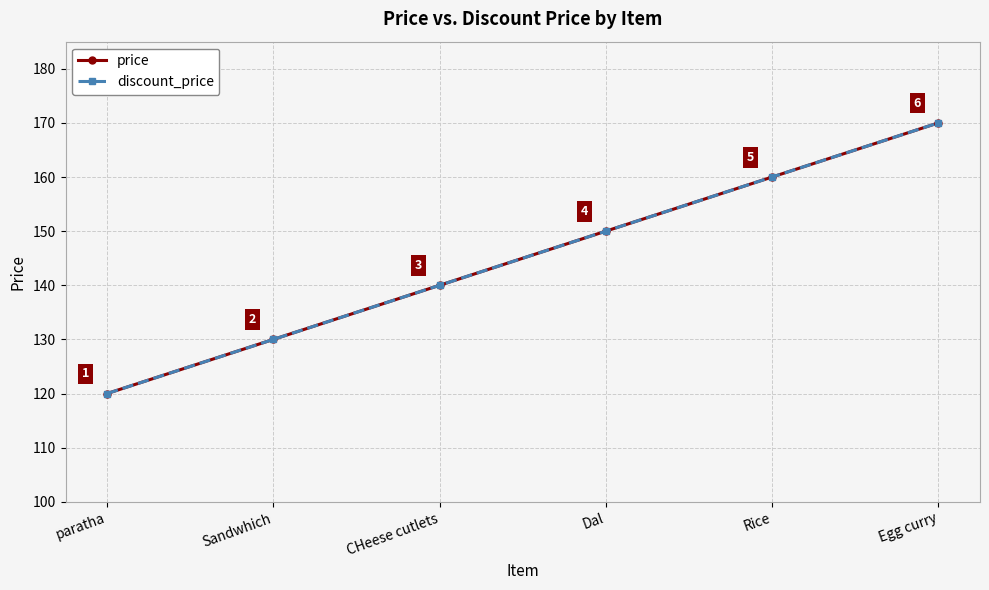

Is this an area chart (filled region under the line)?

No